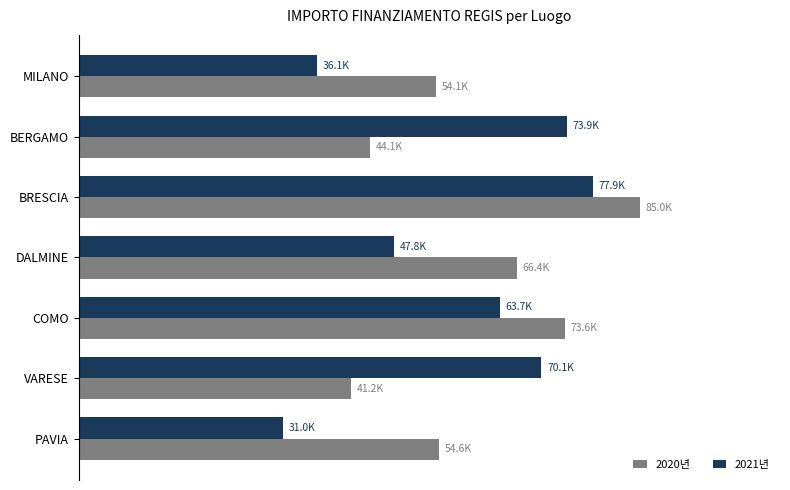

What are all the series names shown in the legend?

2020년, 2021년